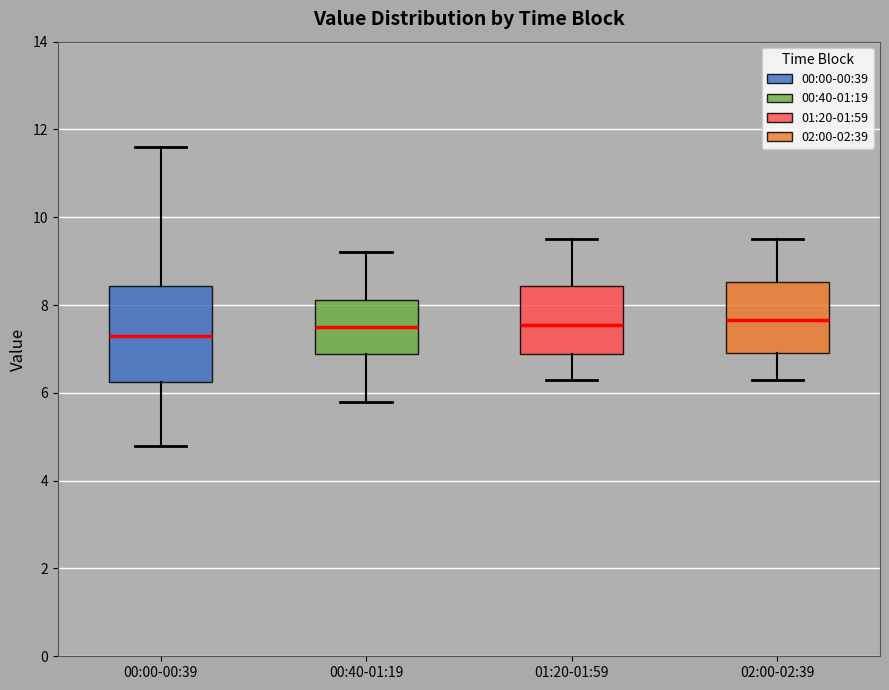

Comparing the boxes themselves (not the whiskers), which one is the tallest?

00:00-00:39